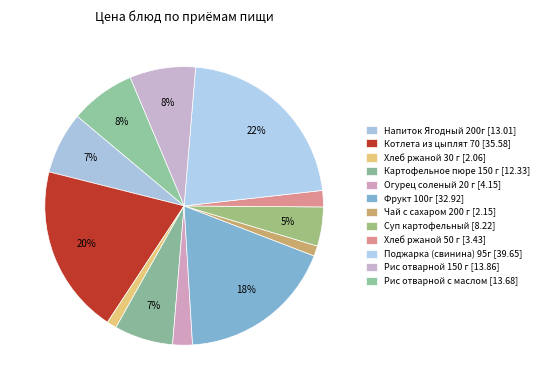

Which slice is the smallest?

Хлеб ржаной 30 г